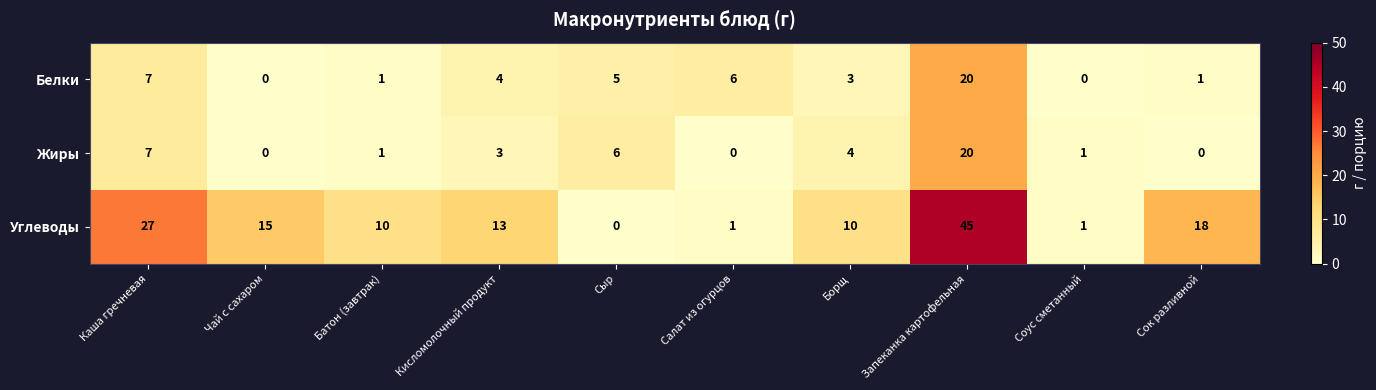

At which label does Жиры reach its peak?

Запеканка картофельная